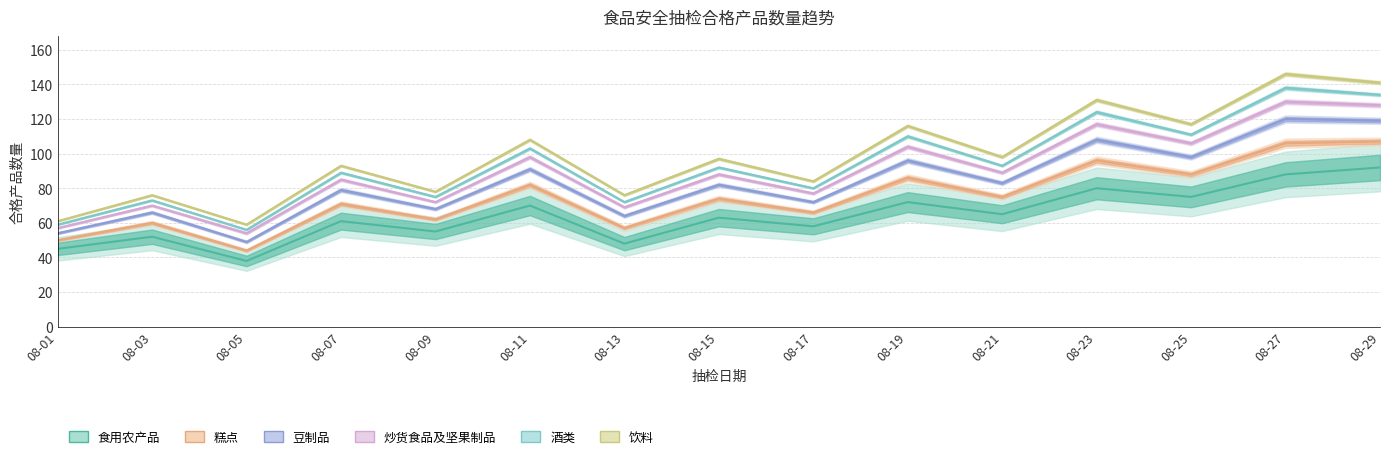

Which series has the widest spread of values?

食用农产品